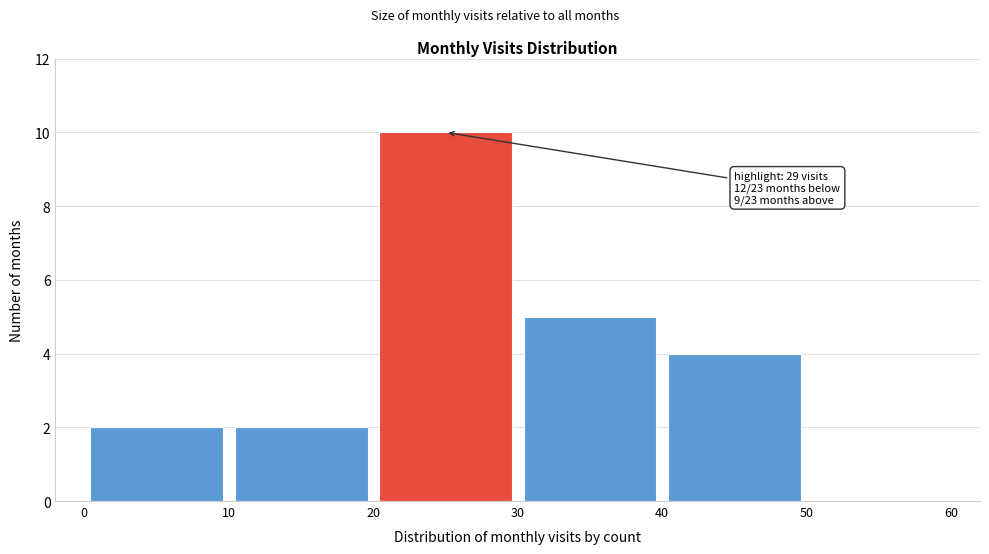

Over which range of the x-axis is the bar tallest?

20 to 30